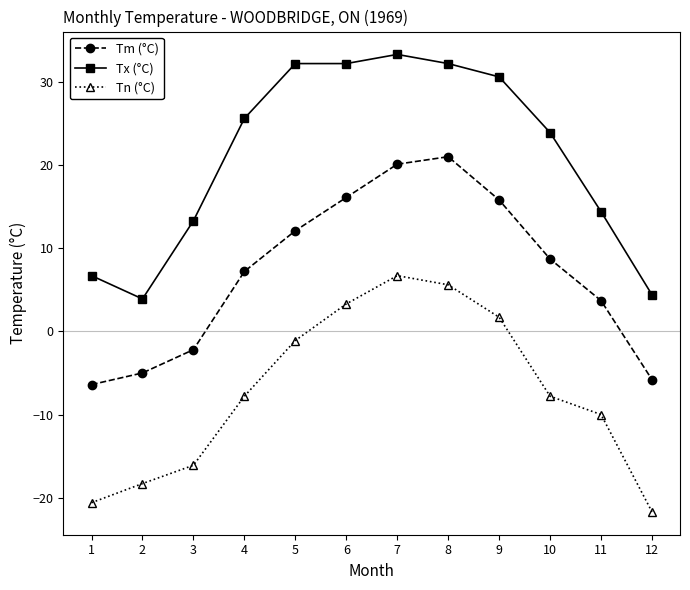

What value does the Tm (°C) series have at 4?

7.2